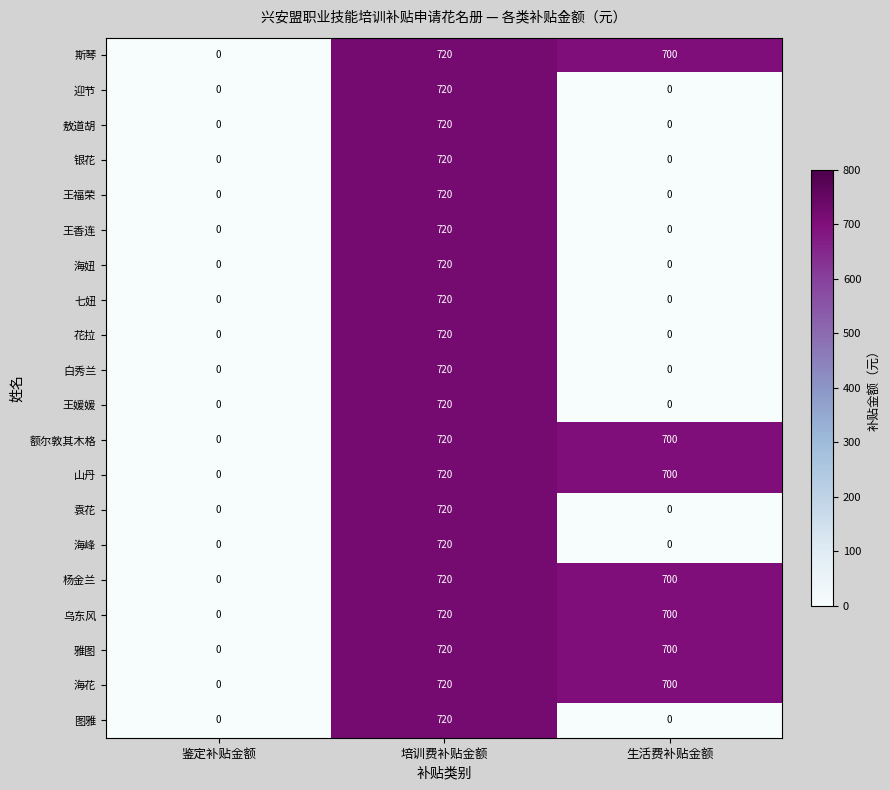

What is the difference between the second highest and minimum values in the 额尔敦其木格 series?

700